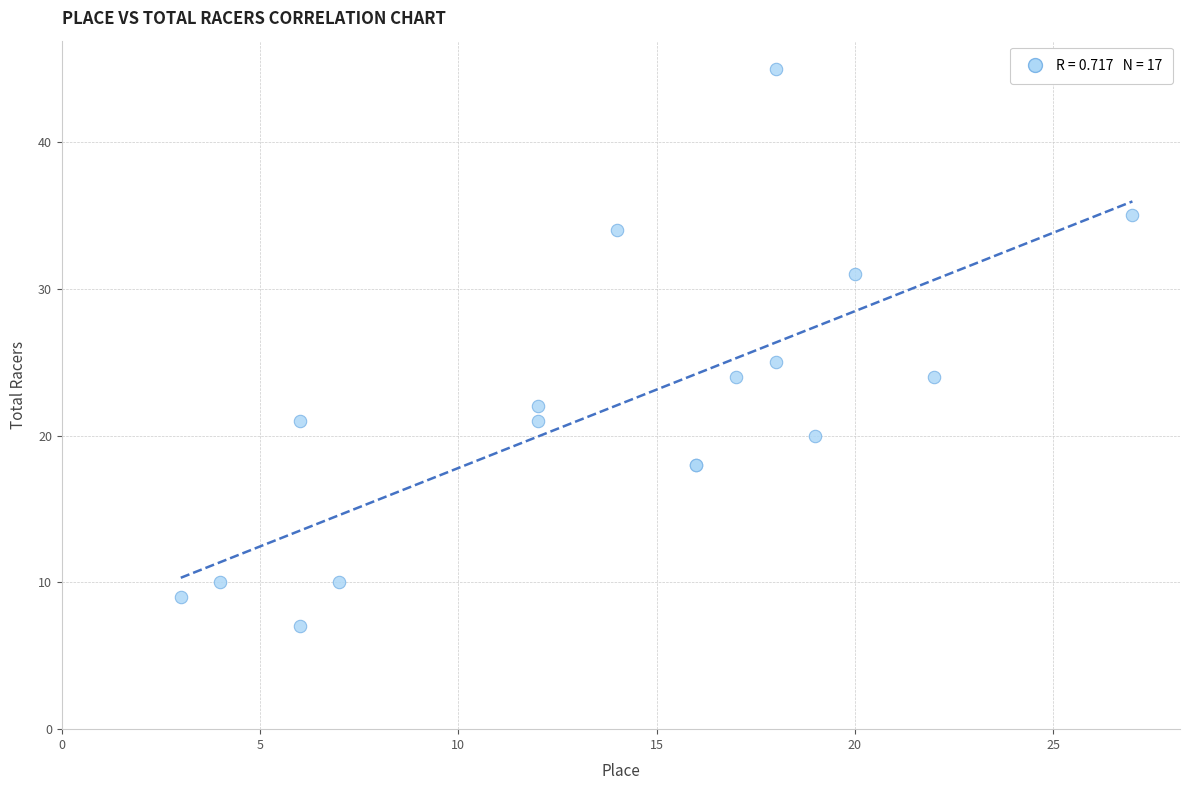

What Y value in the scatter plot is closest to 26?

25